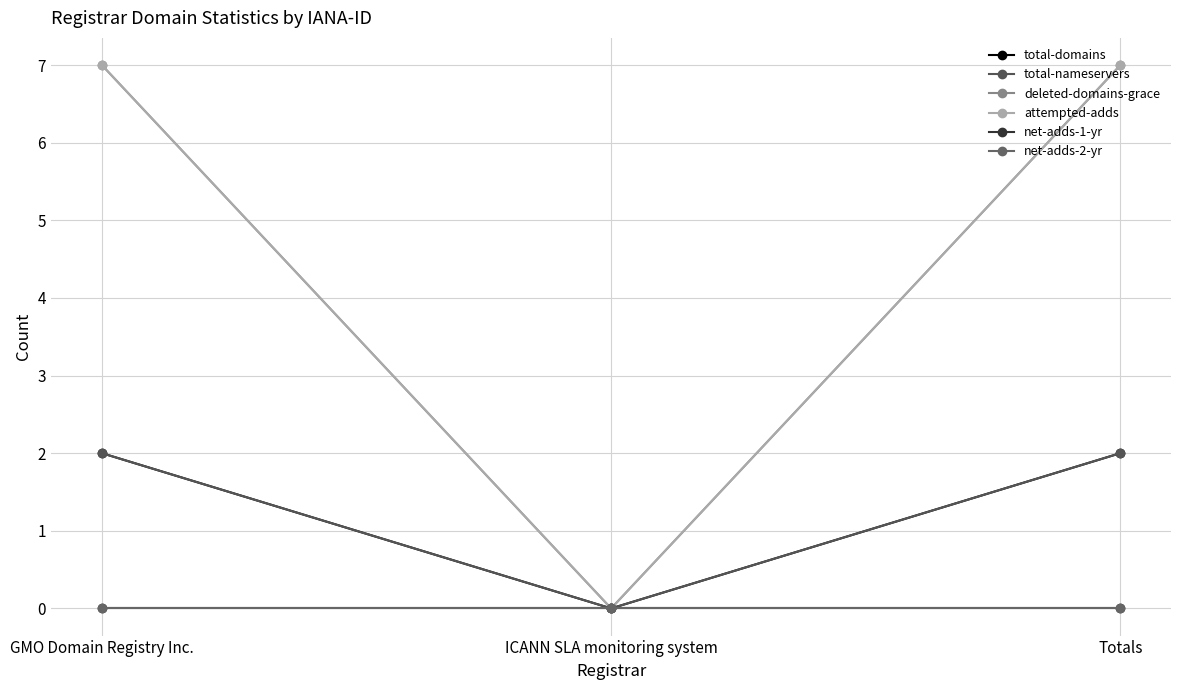

Is this an area chart (filled region under the line)?

No